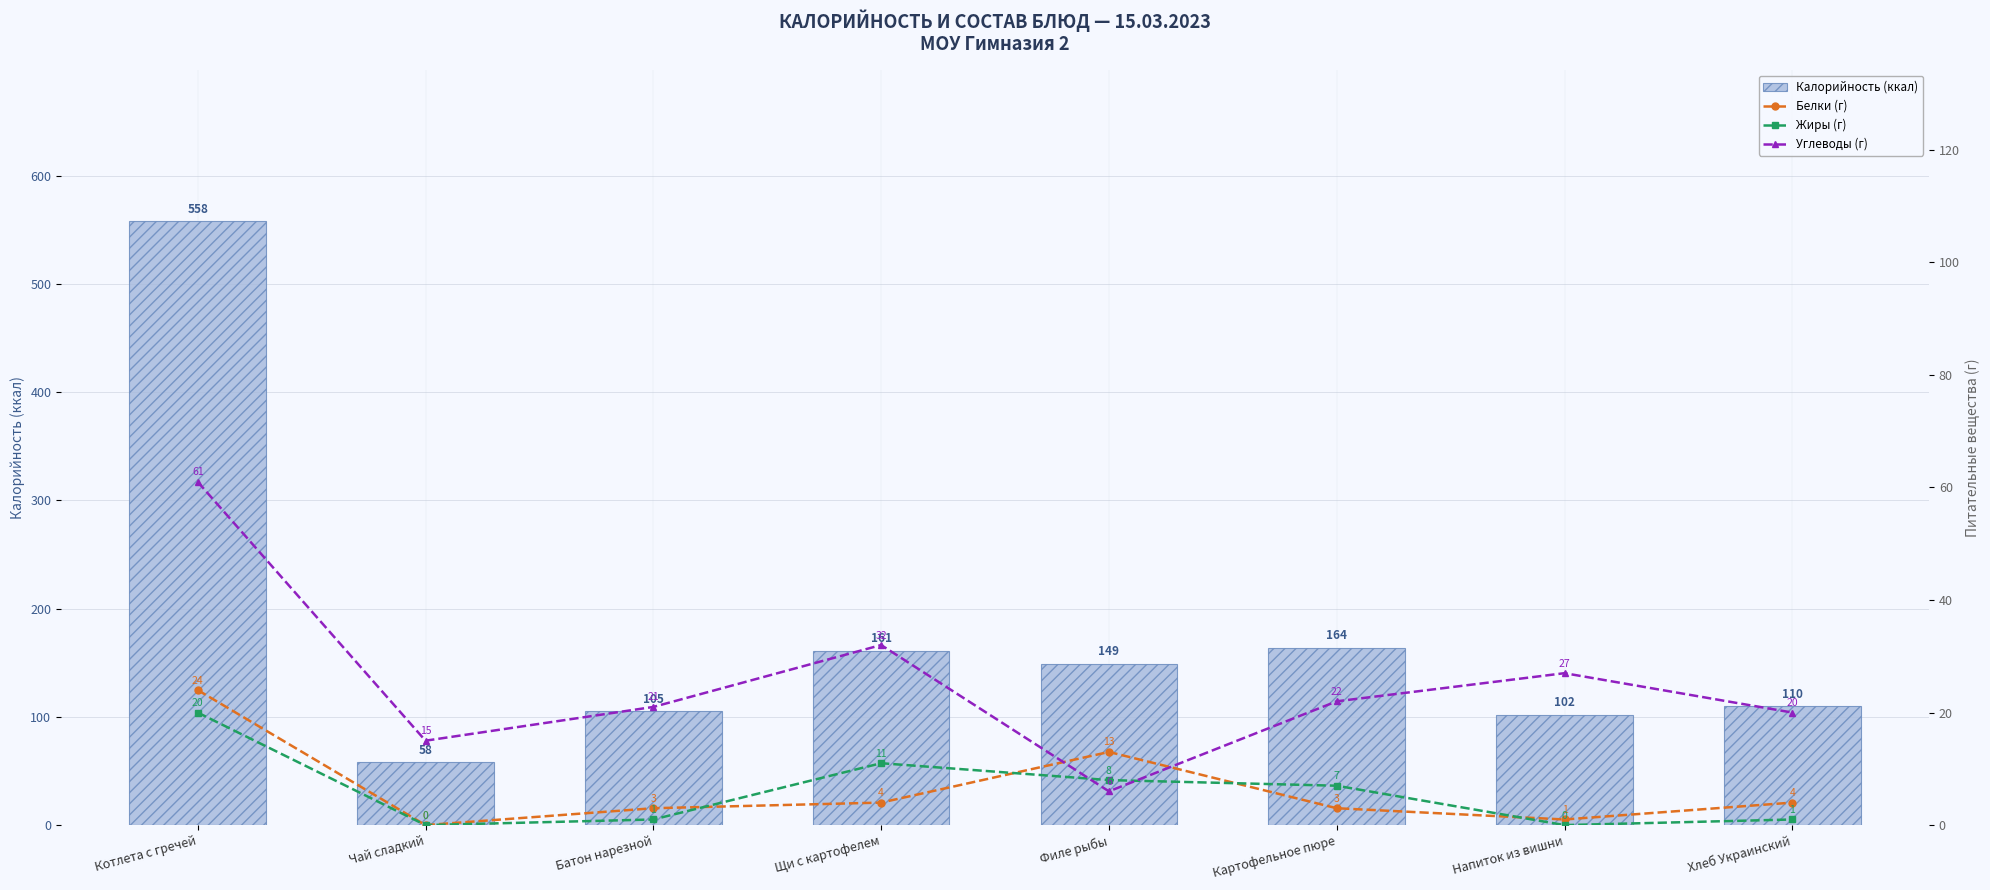

Which series has the largest total across all categories?

Калорийность (ккал)